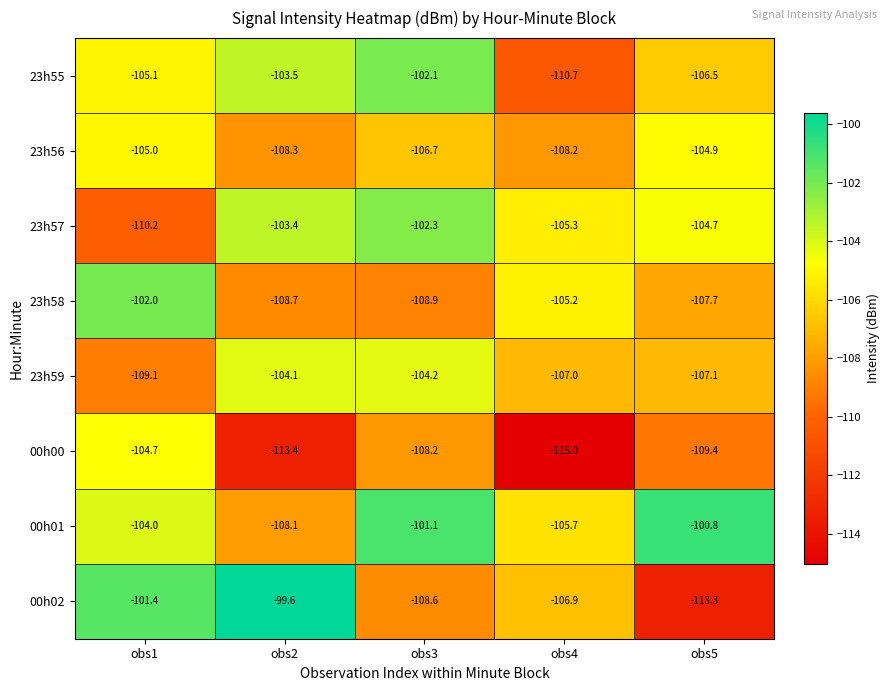

What is the total value across all series at obs1?

-841.5